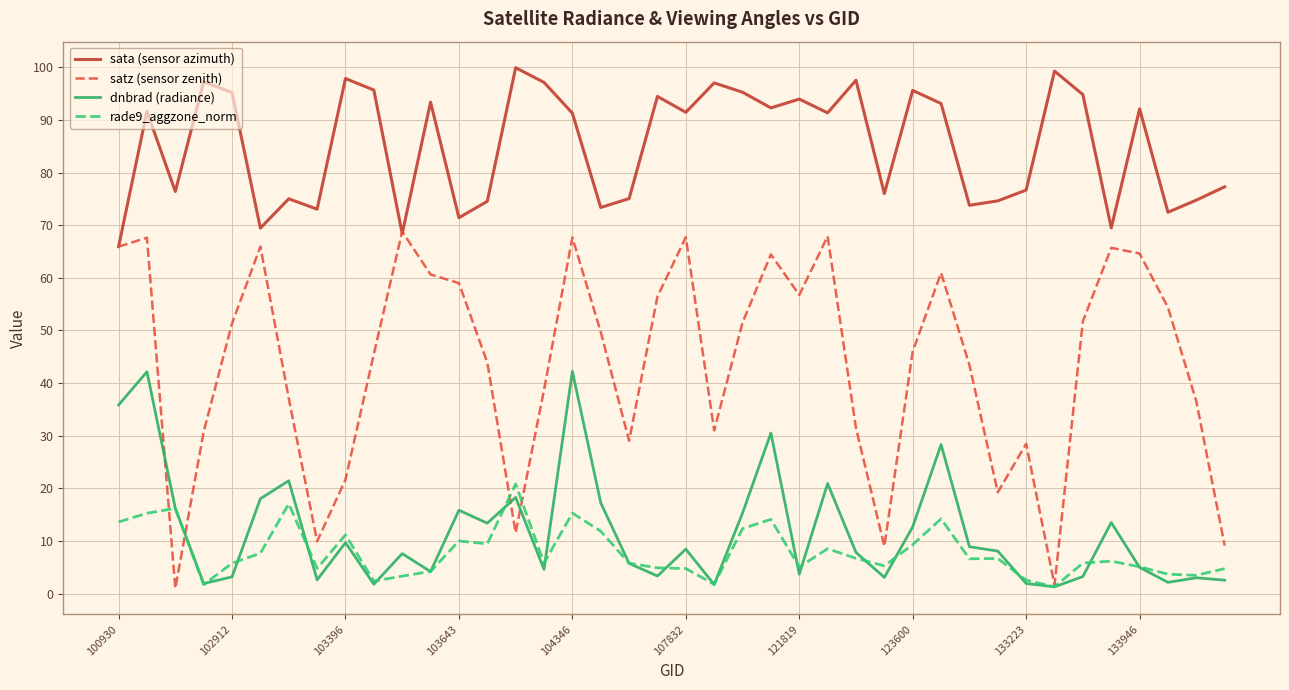

What is the difference between the maximum and minimum values in the dnbrad (radiance) series?

41.0